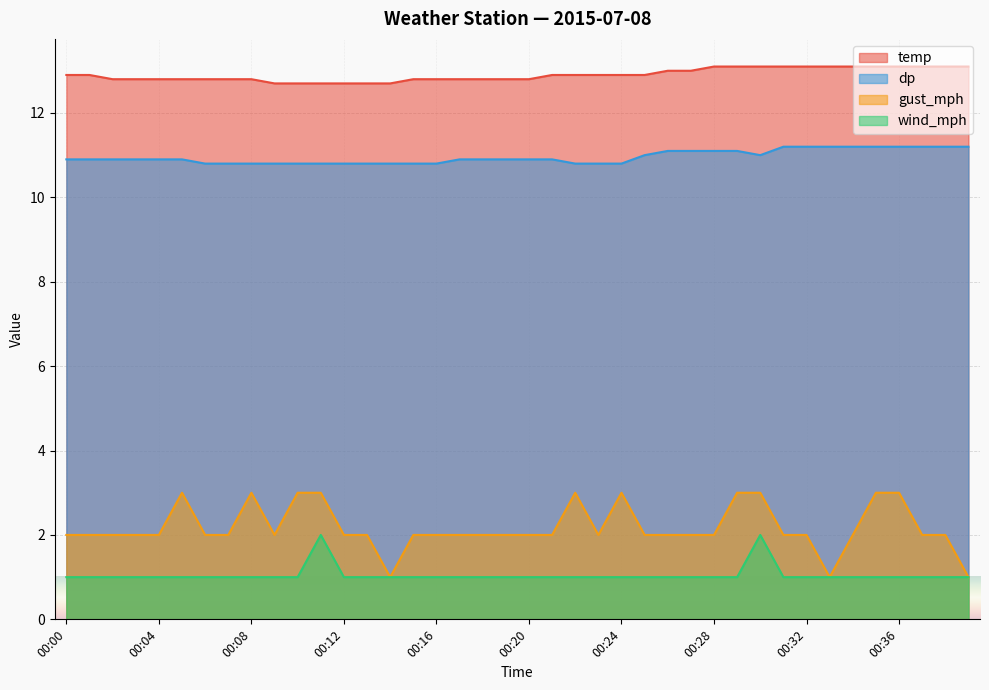

What is the difference between the highest and lowest values at 00:08?

11.8